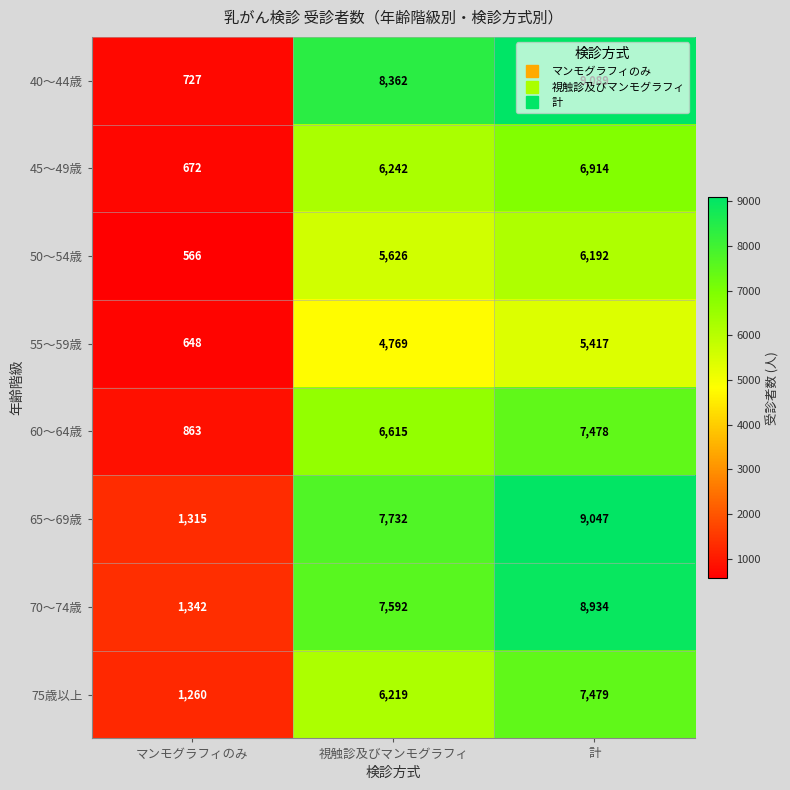

Which series has the widest spread of values?

40～44歳